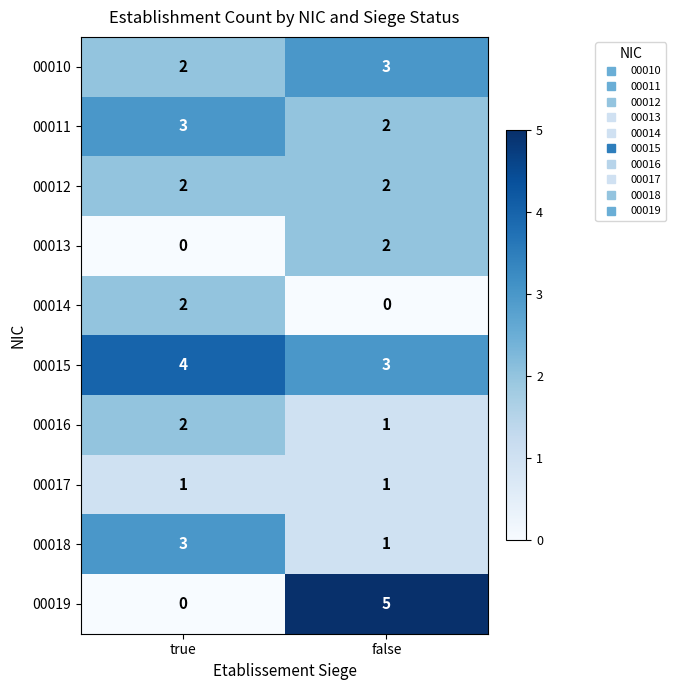

What is the sum of the 00010 values at true and false?

5